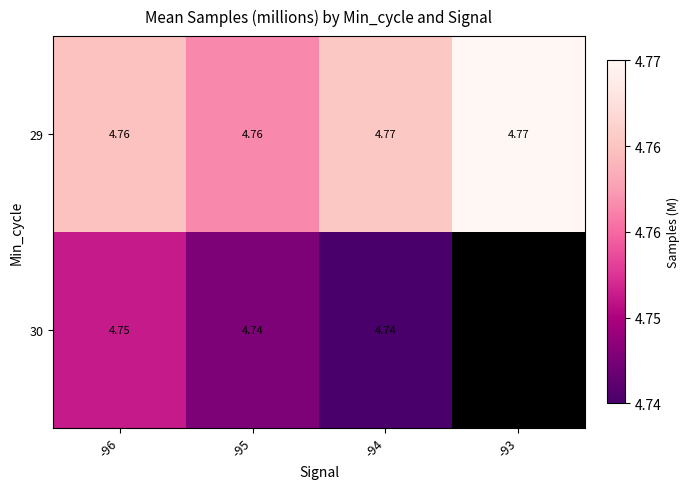

Is the value of 29 at -95 greater than the value of 30 at -94?

Yes